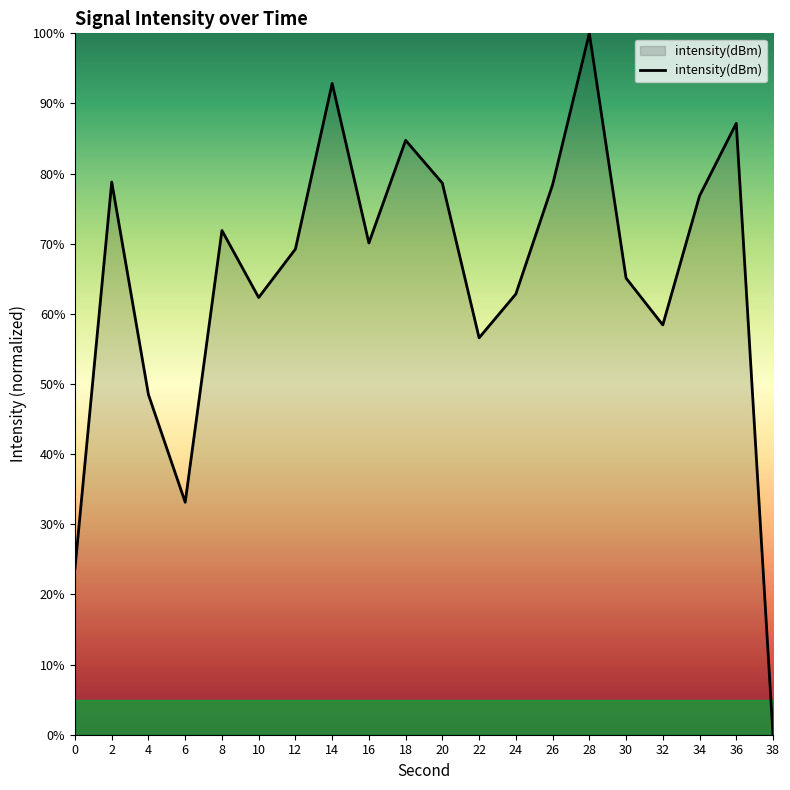

What is the ratio of the value at 36 to the value at 14?

0.9